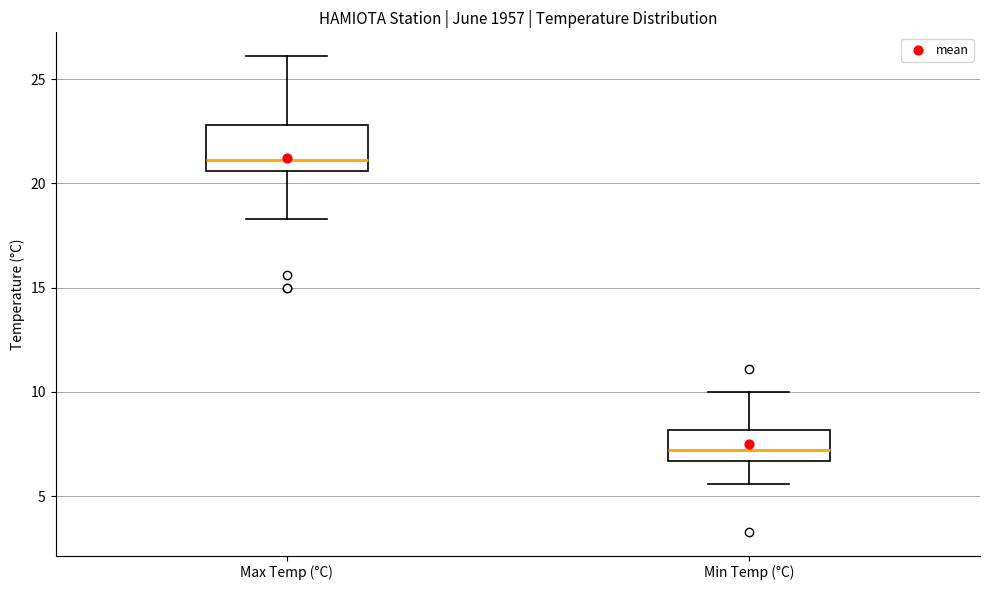

Reading left to right, read every box against the y-axis: the position of its median line, the range the box covers, and the ends of its whiskers. The values are not printed on the chart, so give them approximately, as read against the axis.

Max Temp (°C): median 21.0, box 20.5 to 23.0, whiskers 18.5 to 26.0
Min Temp (°C): median 7.0, box 6.5 to 8.0, whiskers 5.5 to 10.0